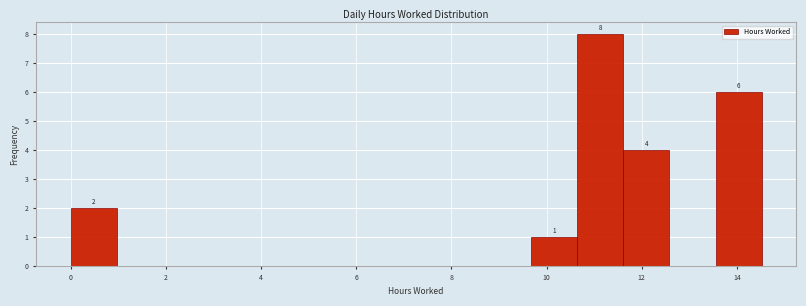

Which range on the x-axis has the tallest bar?

10.6 to 11.6